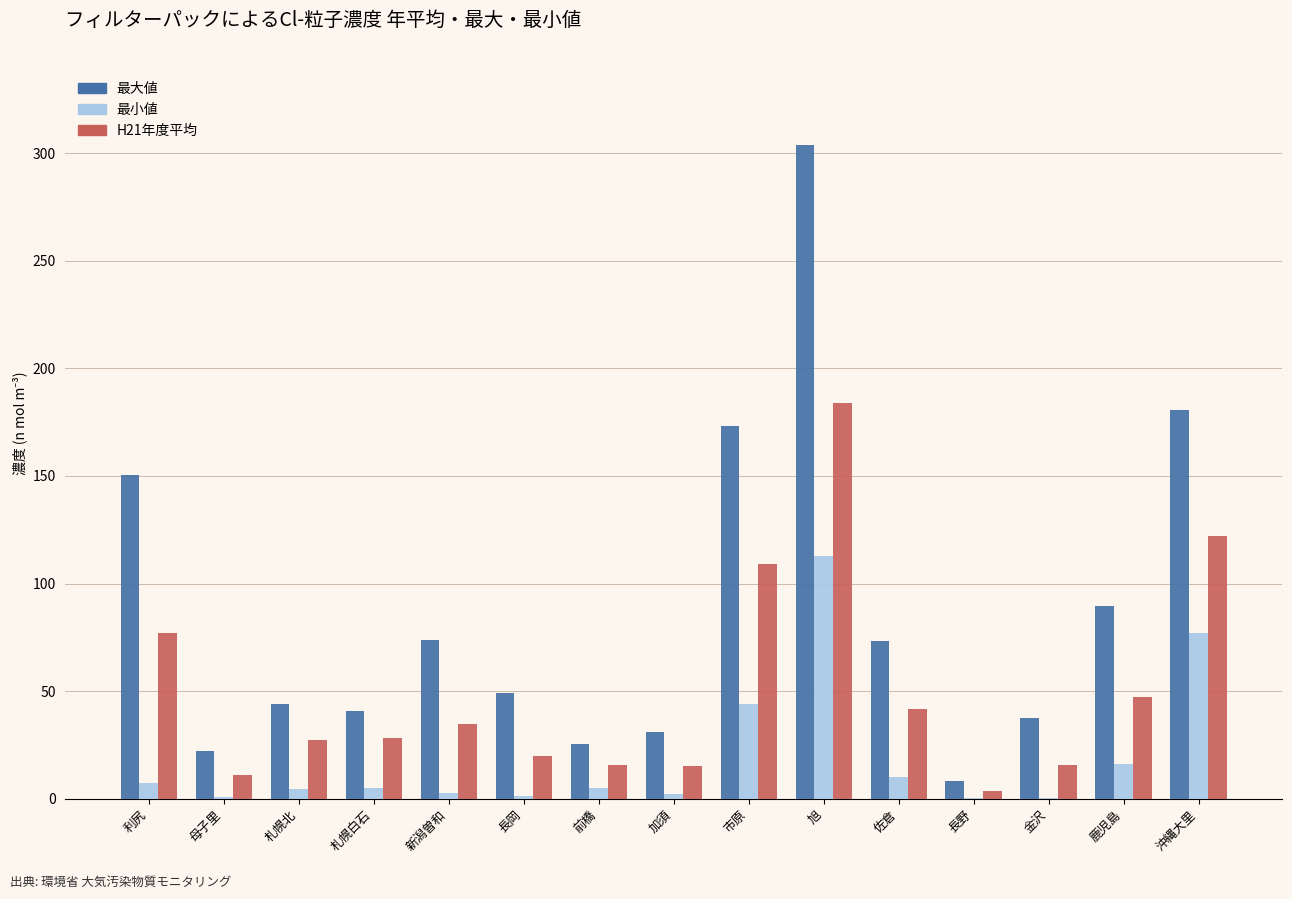

What is the maximum value for H21年度平均?

184.1